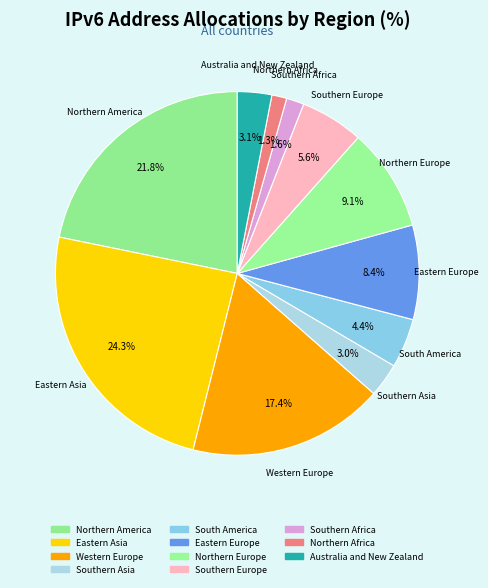

Which slice is the largest?

Eastern Asia